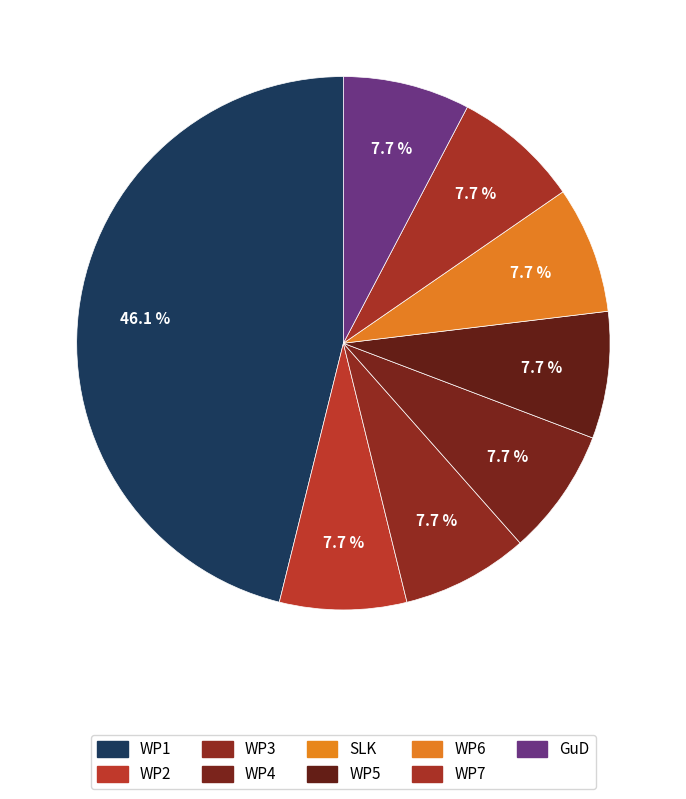

How many segments does this pie chart have?

8